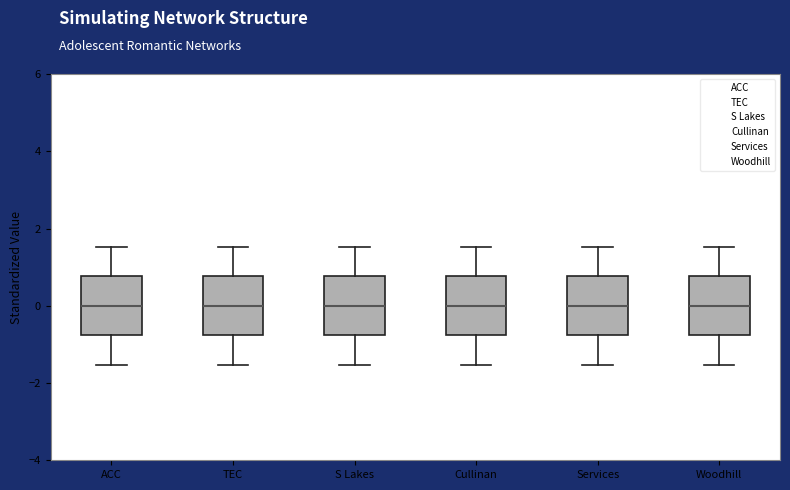

Where does the lower whisker of the box for TEC end on the y-axis? The values are not printed on the chart, so give them approximately, as read against the axis.

-1.6